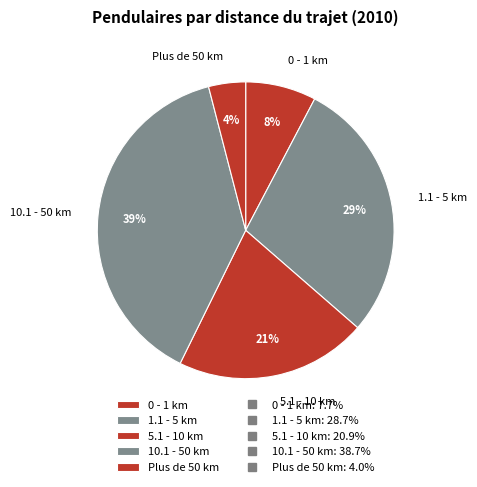

Combined, do 0 - 1 km and 1.1 - 5 km account for over 50%?

No